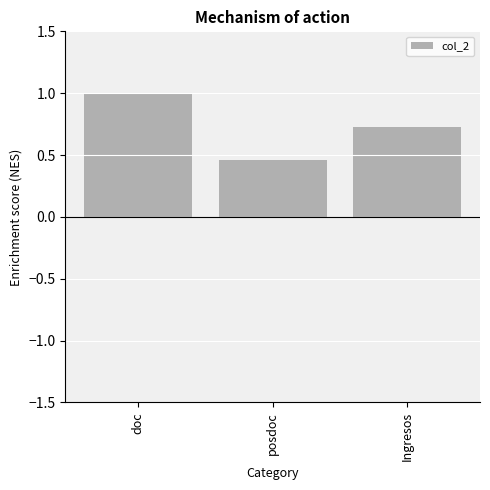

What position from the right is posdoc?

2